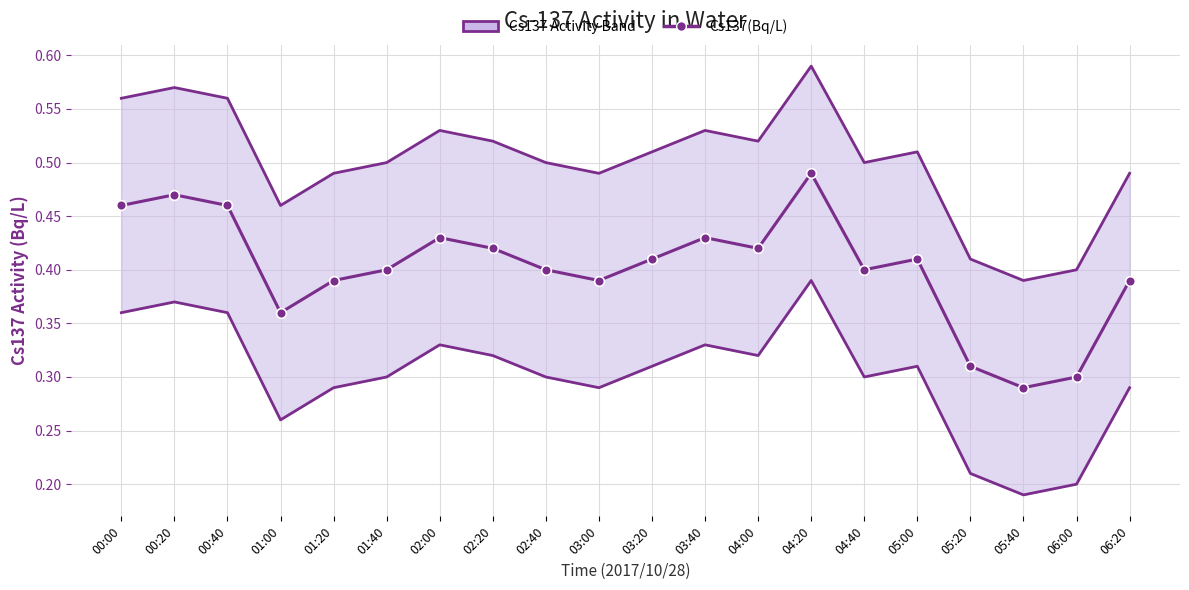

True or false: the data has more than 1 interior local peaks.

True